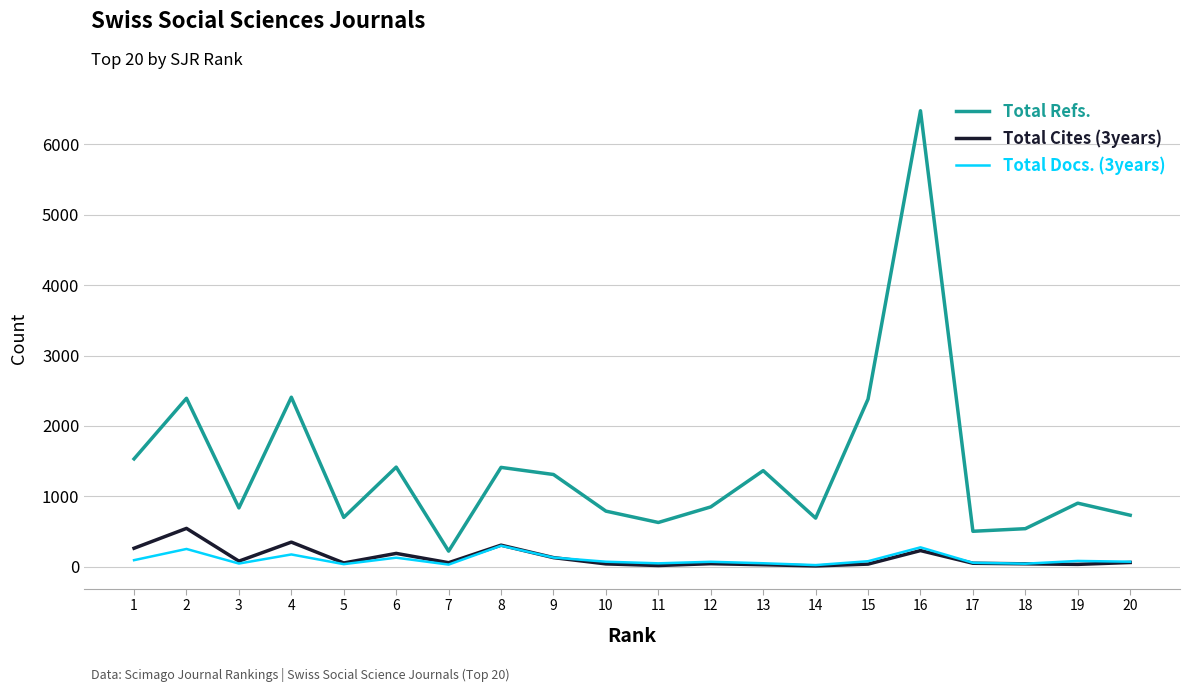

How many values in the Total Cites (3years) series are below 59?

10